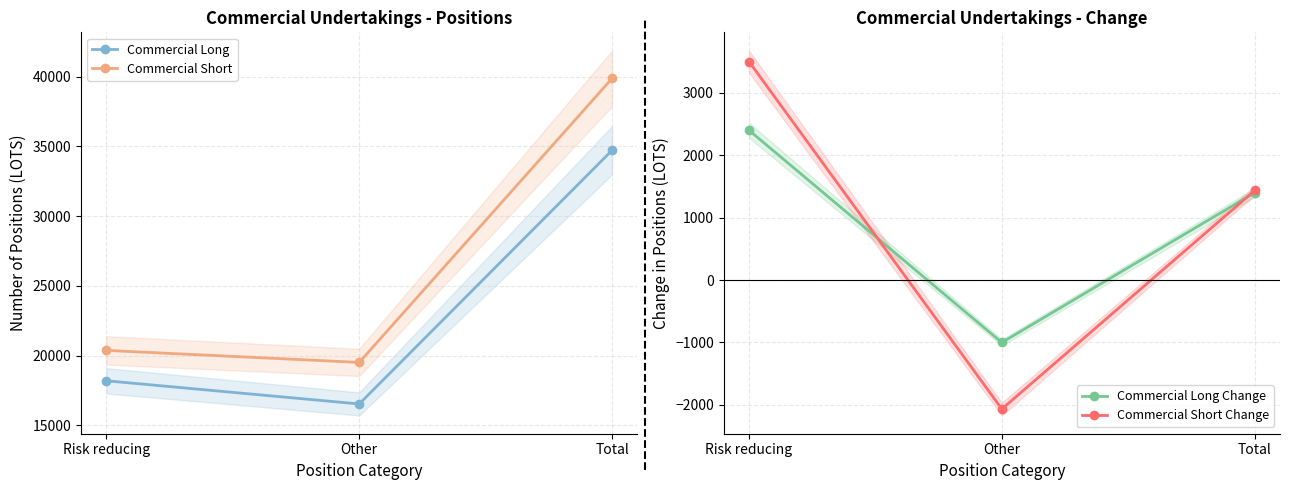

What is the average value of the Commercial Long series?

23151